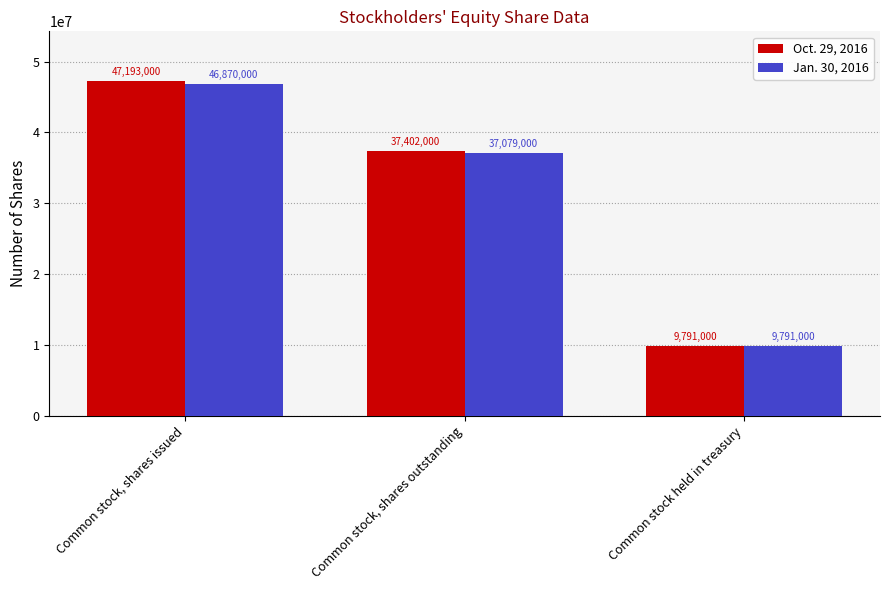

What is the difference between the highest and lowest values at Common stock, shares issued?

323000